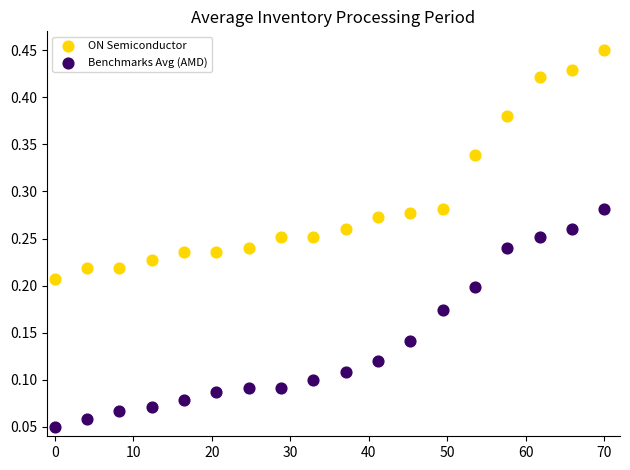

What are all the series names shown in the legend?

ON Semiconductor, Benchmarks Avg (AMD)